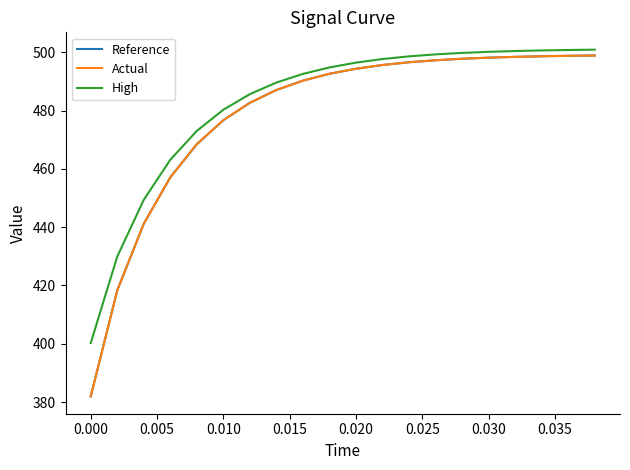

What is the greatest value displayed?

500.9